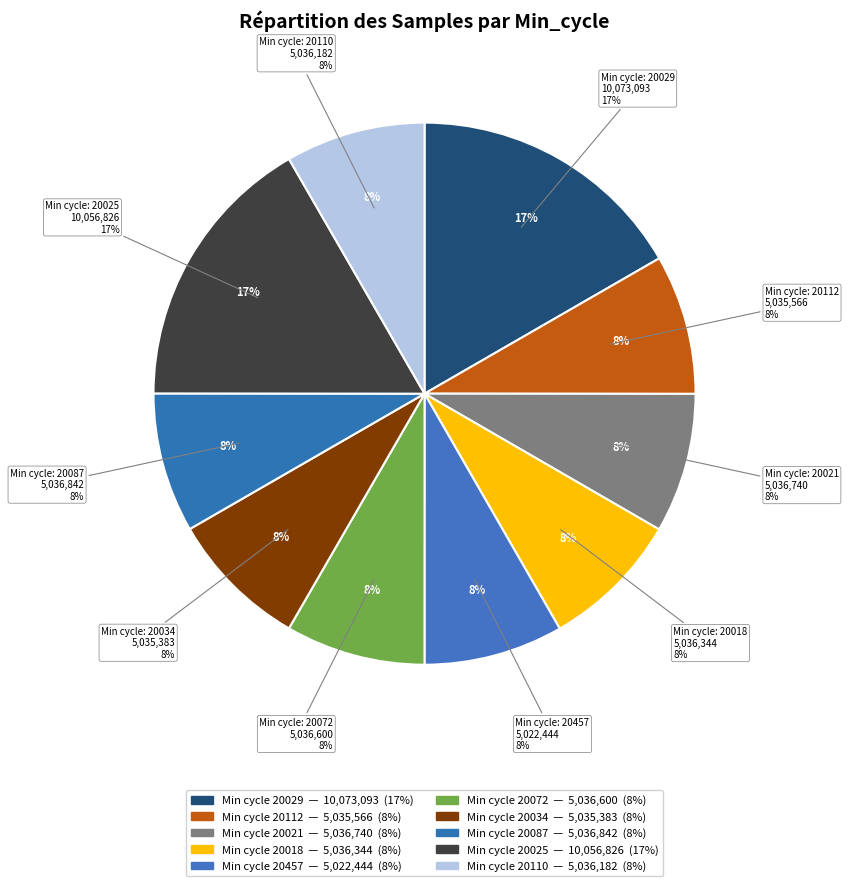

True or false: 20029 accounts for 21% of the total.

False